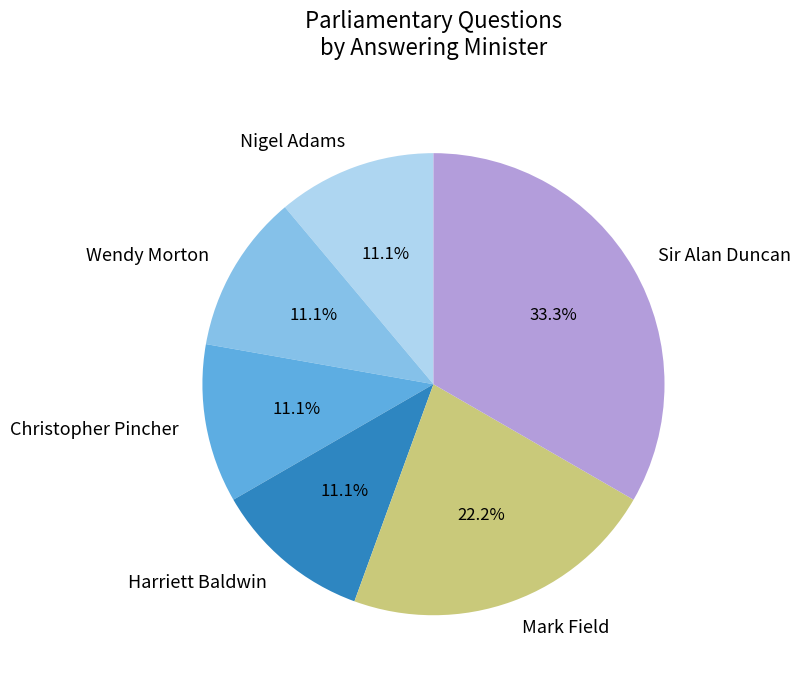

What percentage do Mark Field and Harriett Baldwin together represent?

33.3%